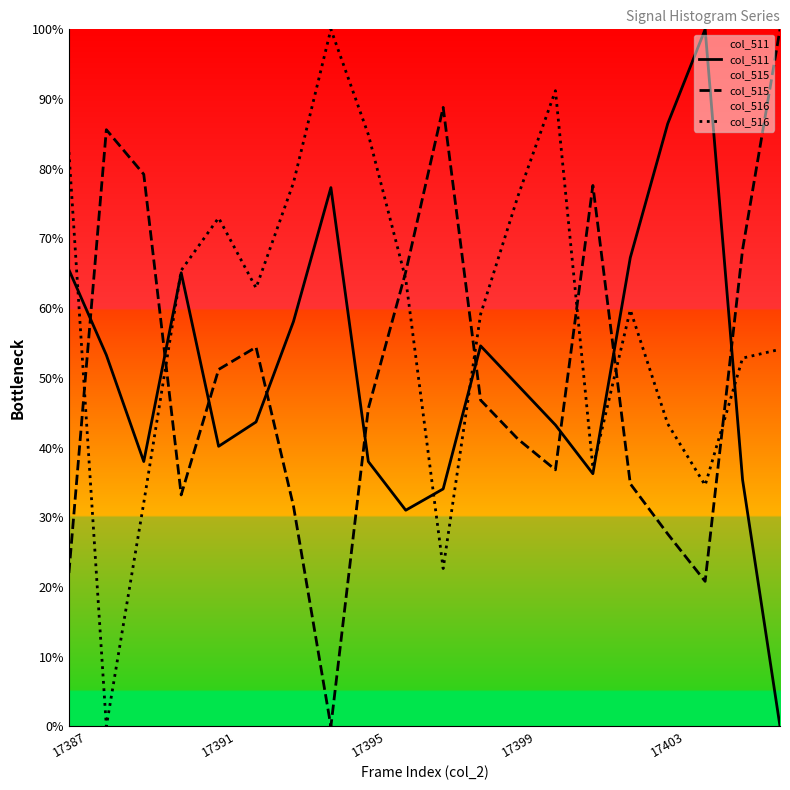

How many times do col_511 and col_515 cross each other?

9